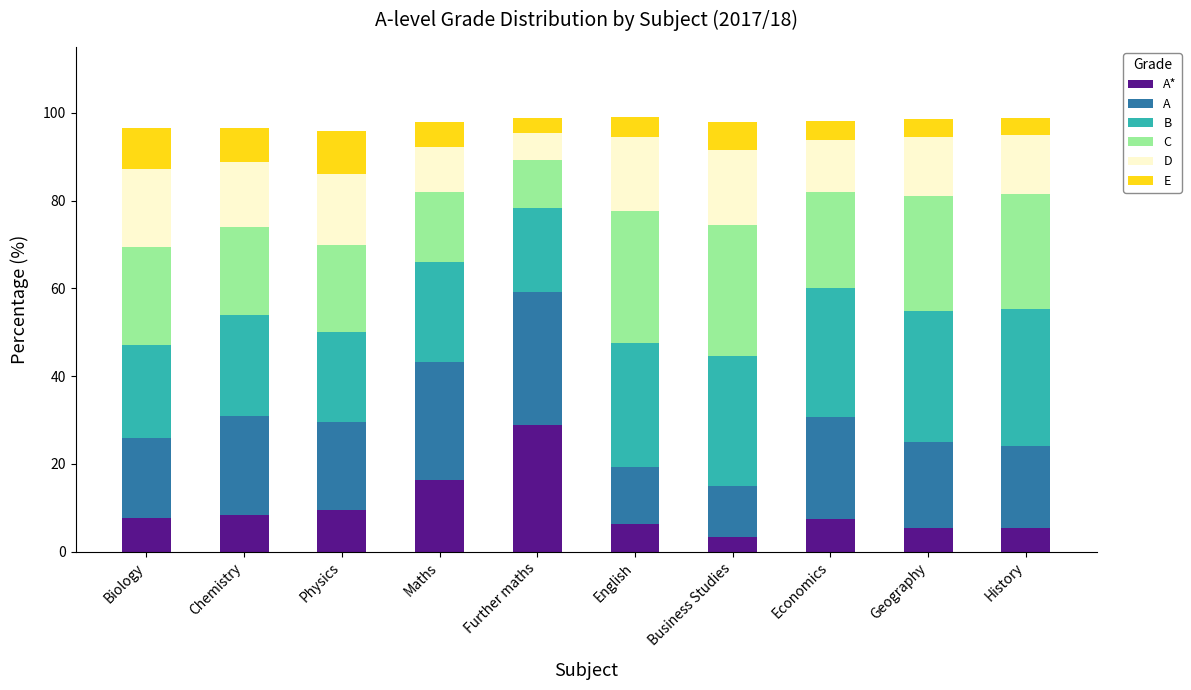

What is the total value across all series at Business Studies?

97.8